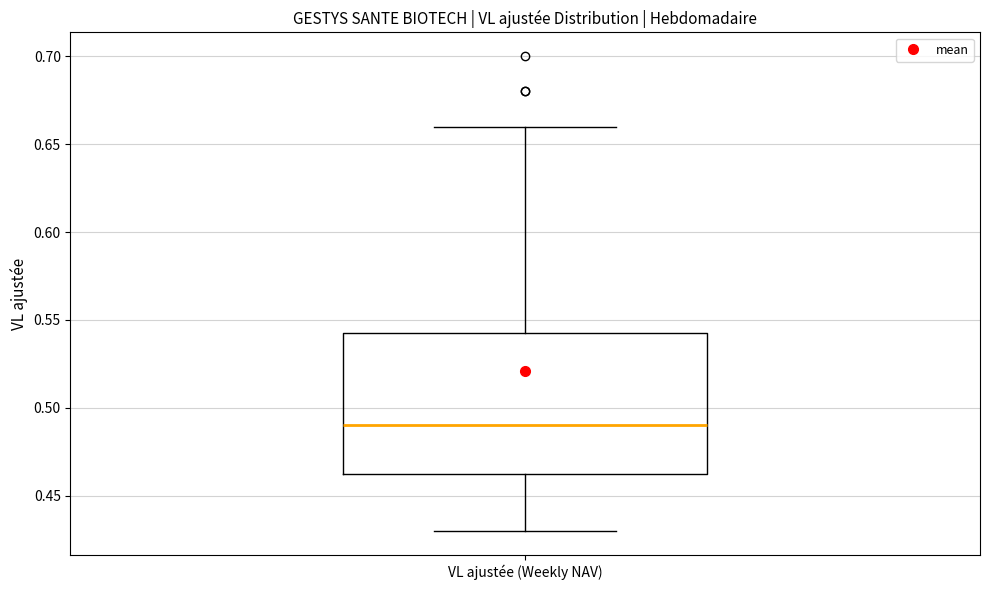

Where does the median line of the box for VL ajustée (Weekly NAV) sit on the y-axis? The values are not printed on the chart, so give them approximately, as read against the axis.

0.490